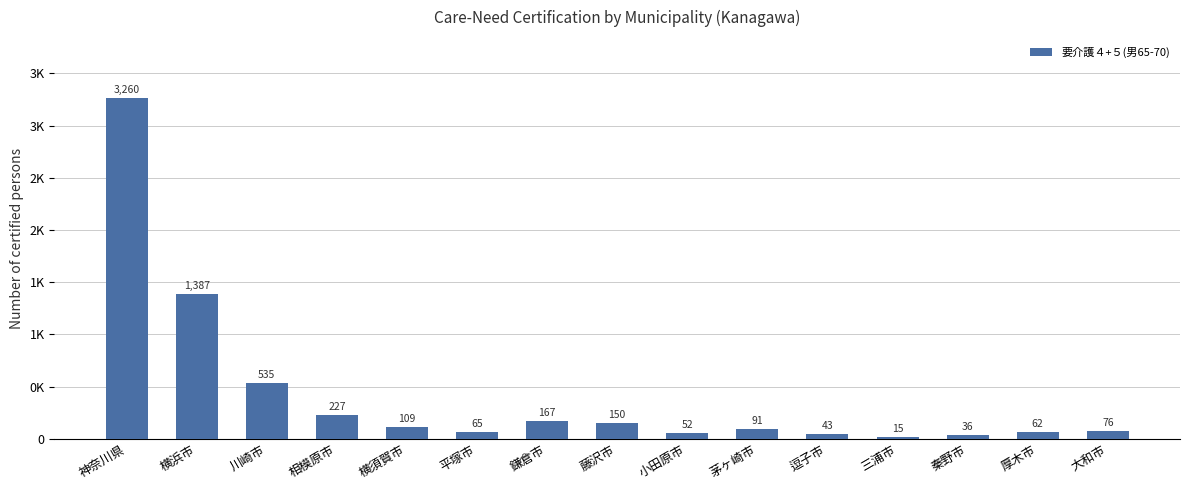

Does the chart contain stacked bars?

No